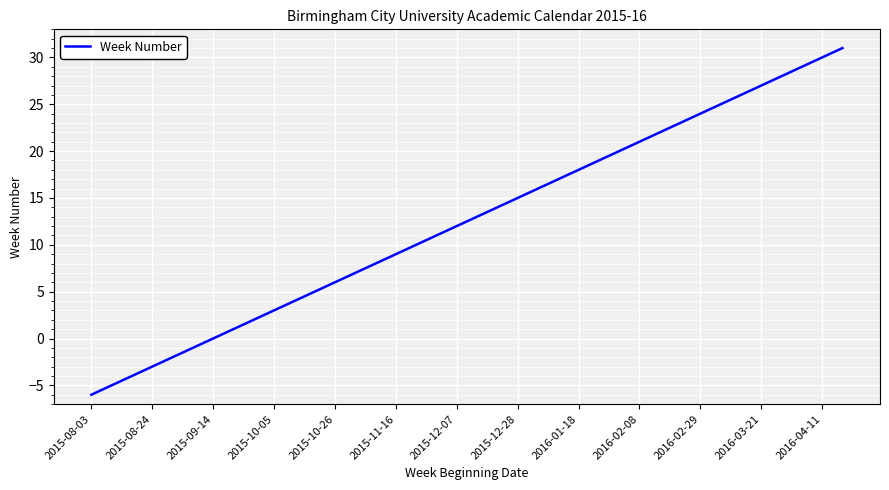

What is the difference between the maximum and minimum values?

37